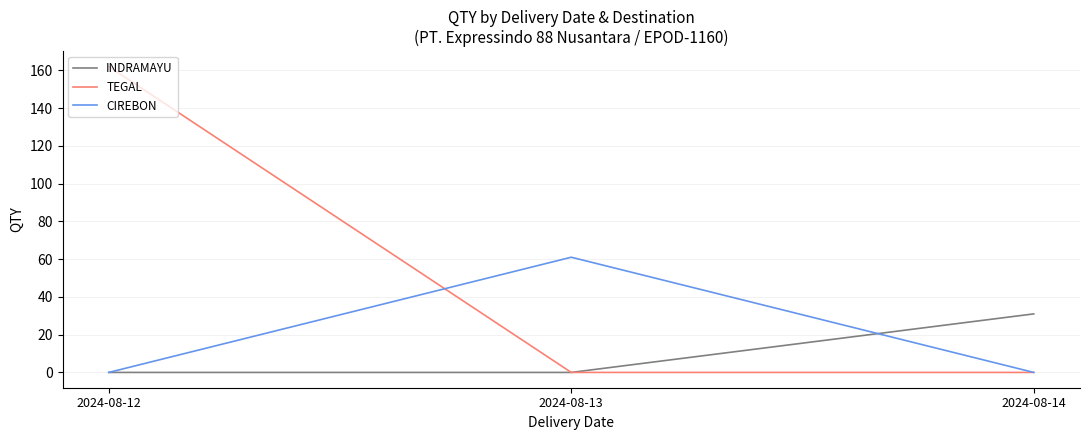

Reading left to right, transcribe all the data shown in this chart.

INDRAMAYU: 2024-08-12=0	2024-08-13=0	2024-08-14=31
TEGAL: 2024-08-12=162	2024-08-13=0	2024-08-14=0
CIREBON: 2024-08-12=0	2024-08-13=61	2024-08-14=0